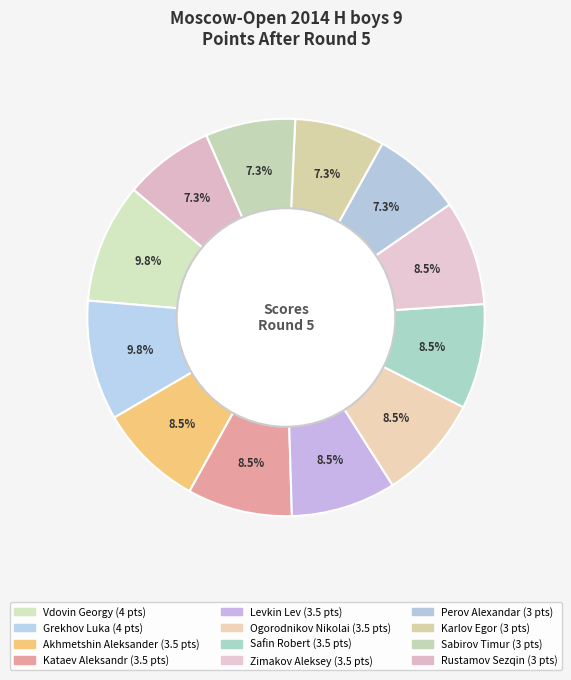

Is it true that Safin Robert is 9% of the pie?

True